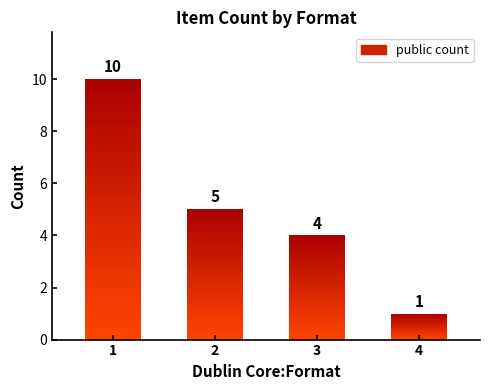

Where does the data first go above 5?

1